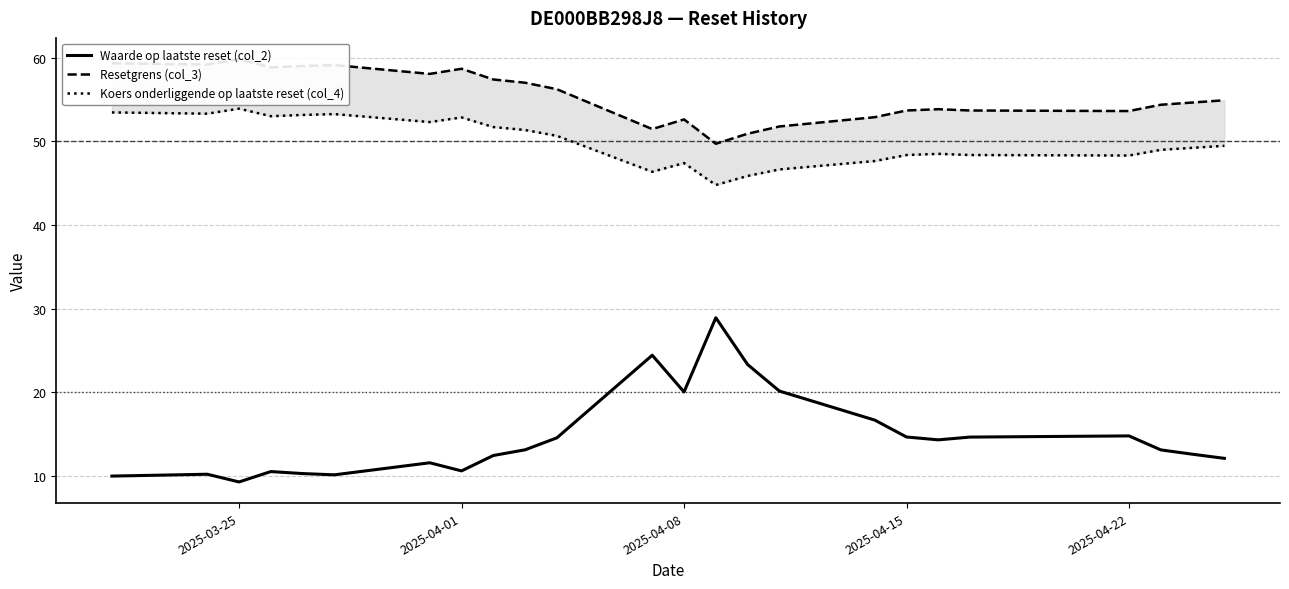

The Waarde op laatste reset (col_2) series shows 9.3 at 2025-03-25. True or false?

True